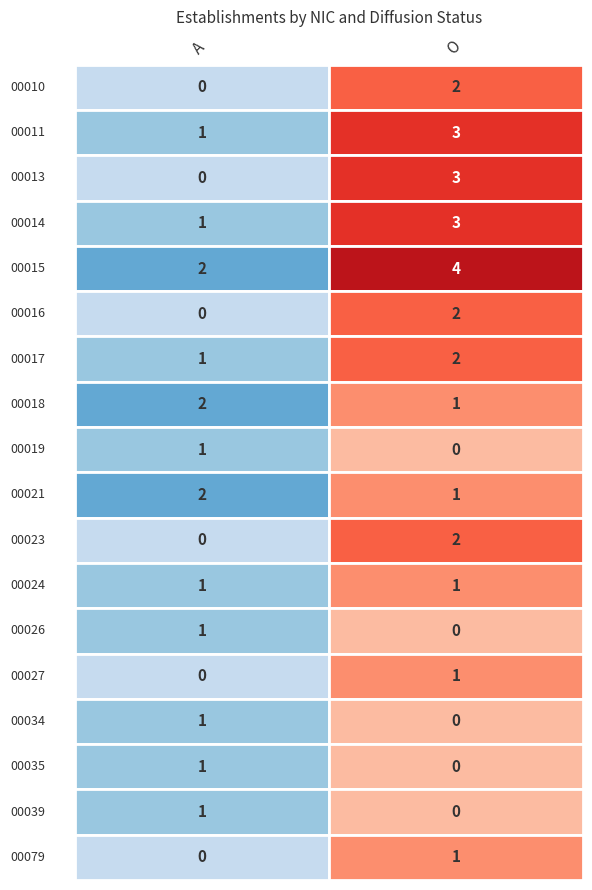

Reading left to right, what are all the values shown in this chart?

00011: A=1	O=3
00013: A=0	O=3
00014: A=1	O=3
00015: A=2	O=4
00016: A=0	O=2
00017: A=1	O=2
00018: A=2	O=1
00019: A=1	O=0
00021: A=2	O=1
00023: A=0	O=2
00024: A=1	O=1
00026: A=1	O=0
00027: A=0	O=1
00034: A=1	O=0
00035: A=1	O=0
00039: A=1	O=0
00079: A=0	O=1
00010: A=0	O=2